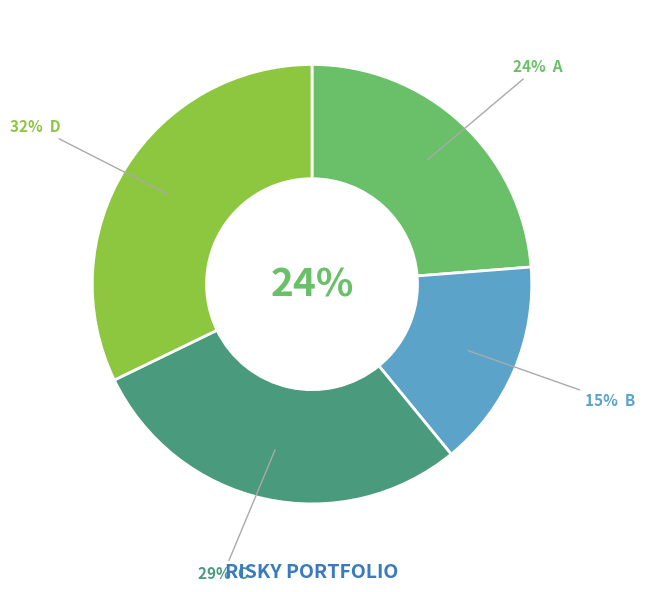

True or false: C accounts for 29% of the total.

True